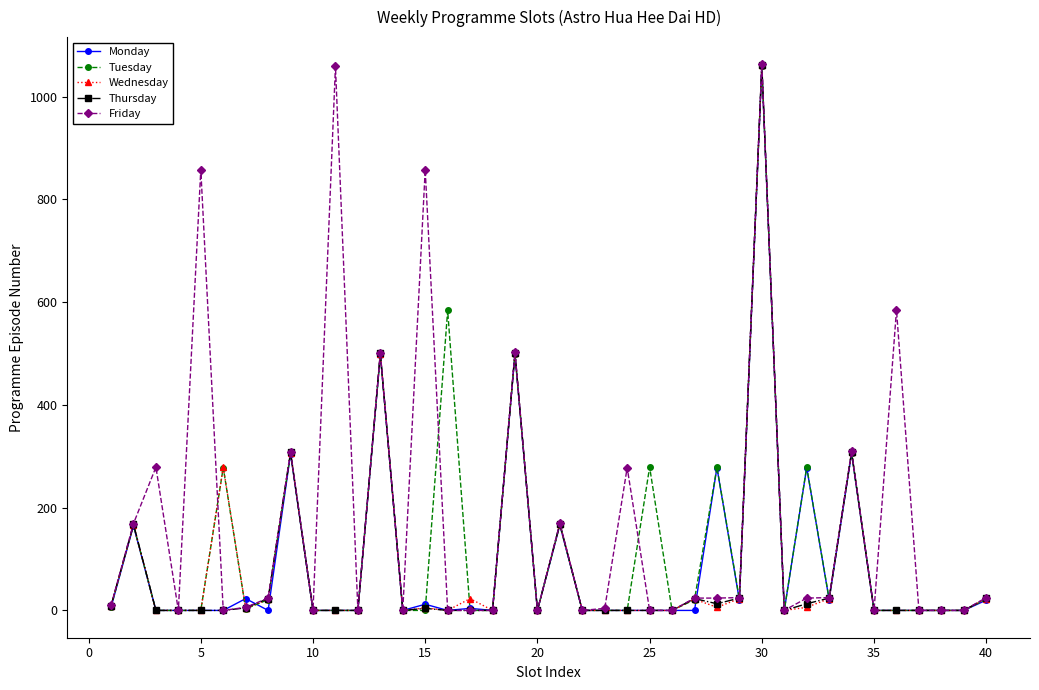

At how many categories does at least one series exceed 497?

8